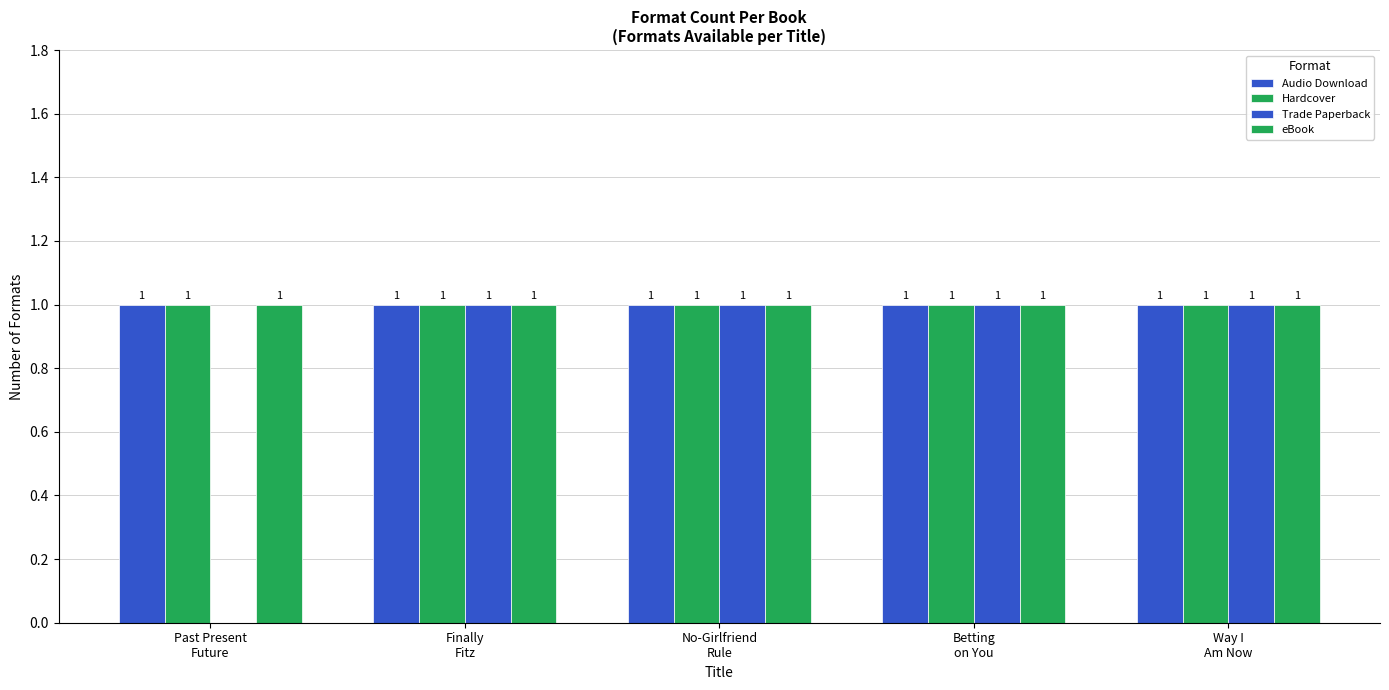

Are the bars horizontal?

No